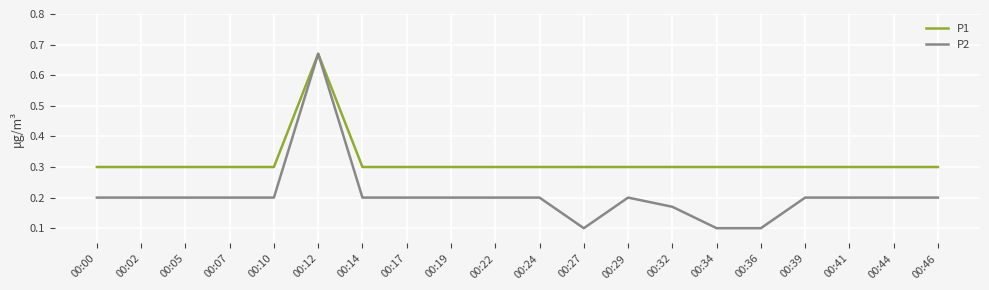

Which series has the largest range (max minus min)?

P2